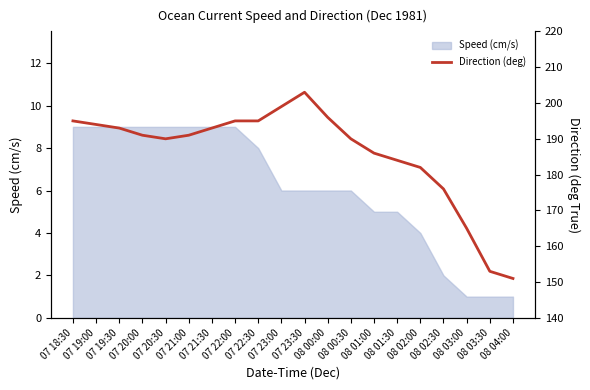

At which category does the chart reach its minimum across all series?

08 04:00